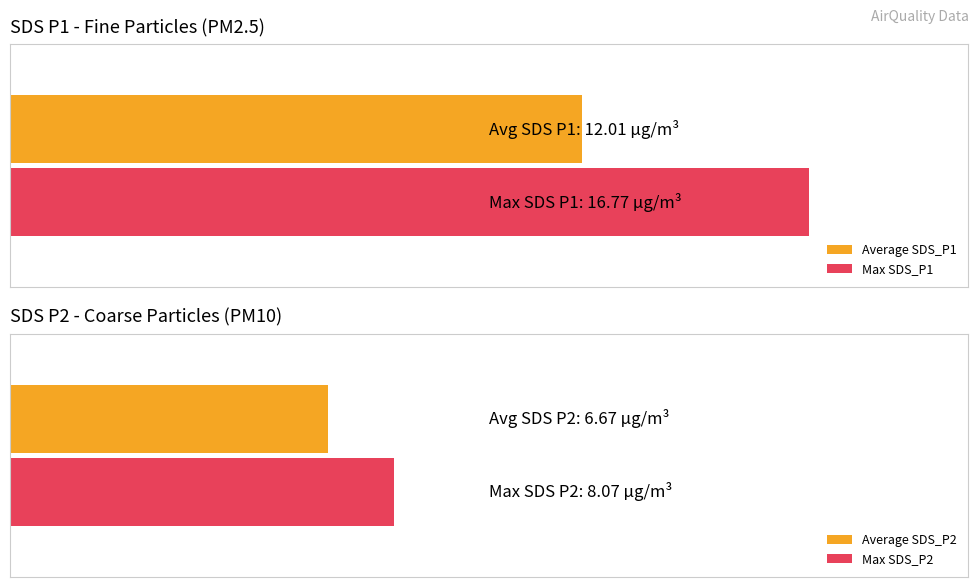

Is the value of SDS_P2 at 00:11 greater than the value of SDS_P1 at 00:16?

No